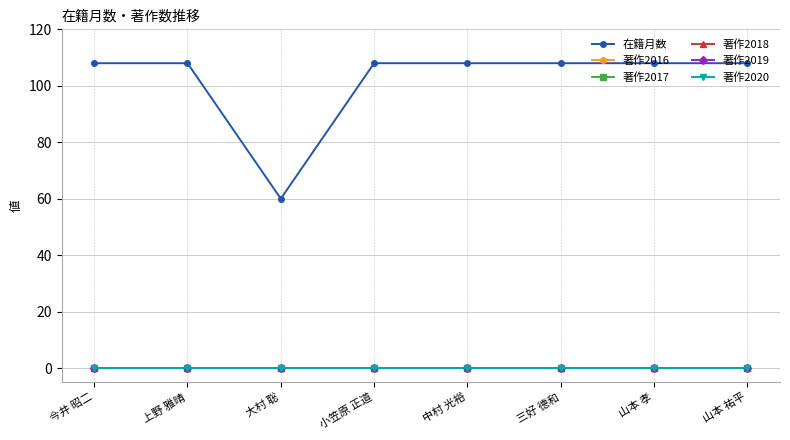

Does the chart have visible grid lines?

Yes